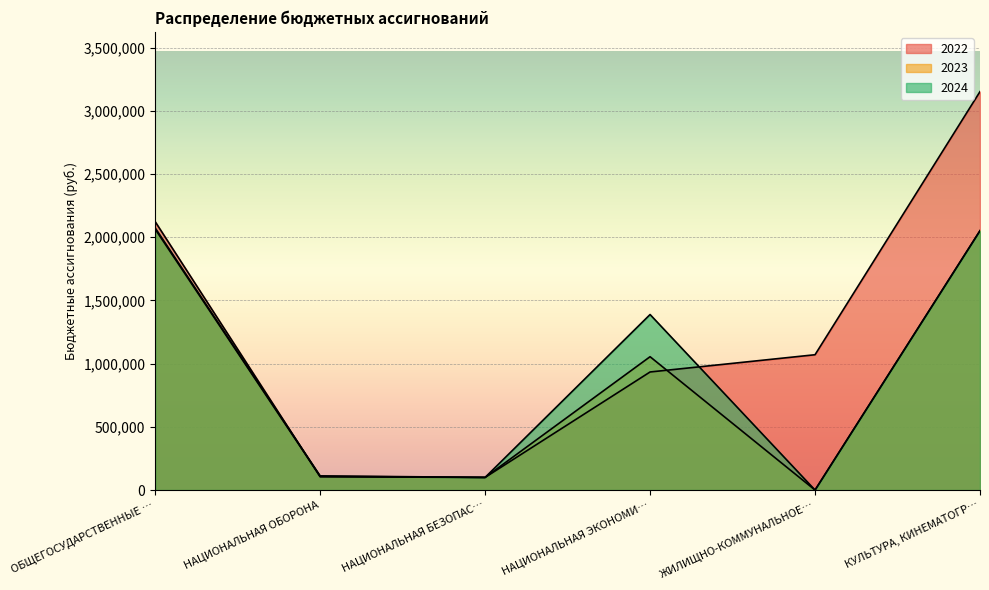

The 2023 series shows 100000 at НАЦИОНАЛЬНАЯ БЕЗОПАС…. True or false?

True